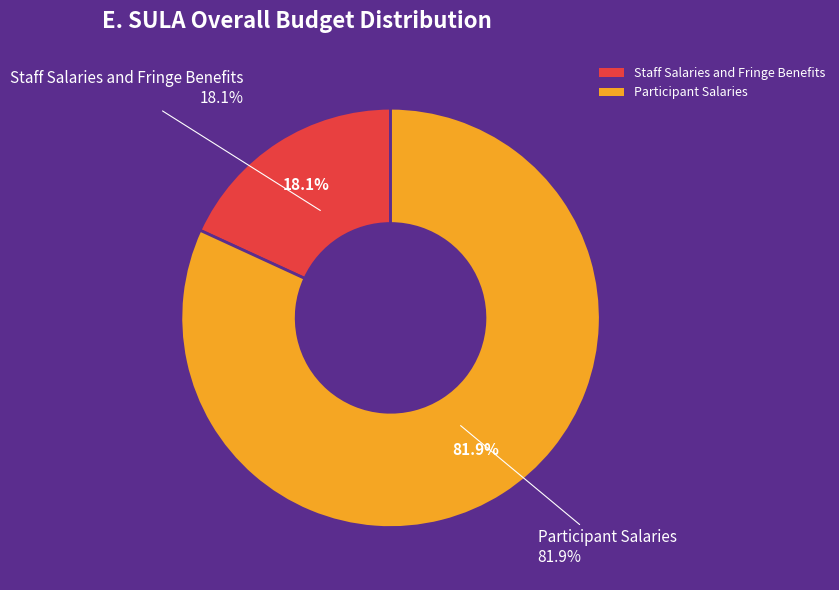

Combined, do Staff Salaries and Fringe Benefits and Participant Salaries account for over 50%?

Yes